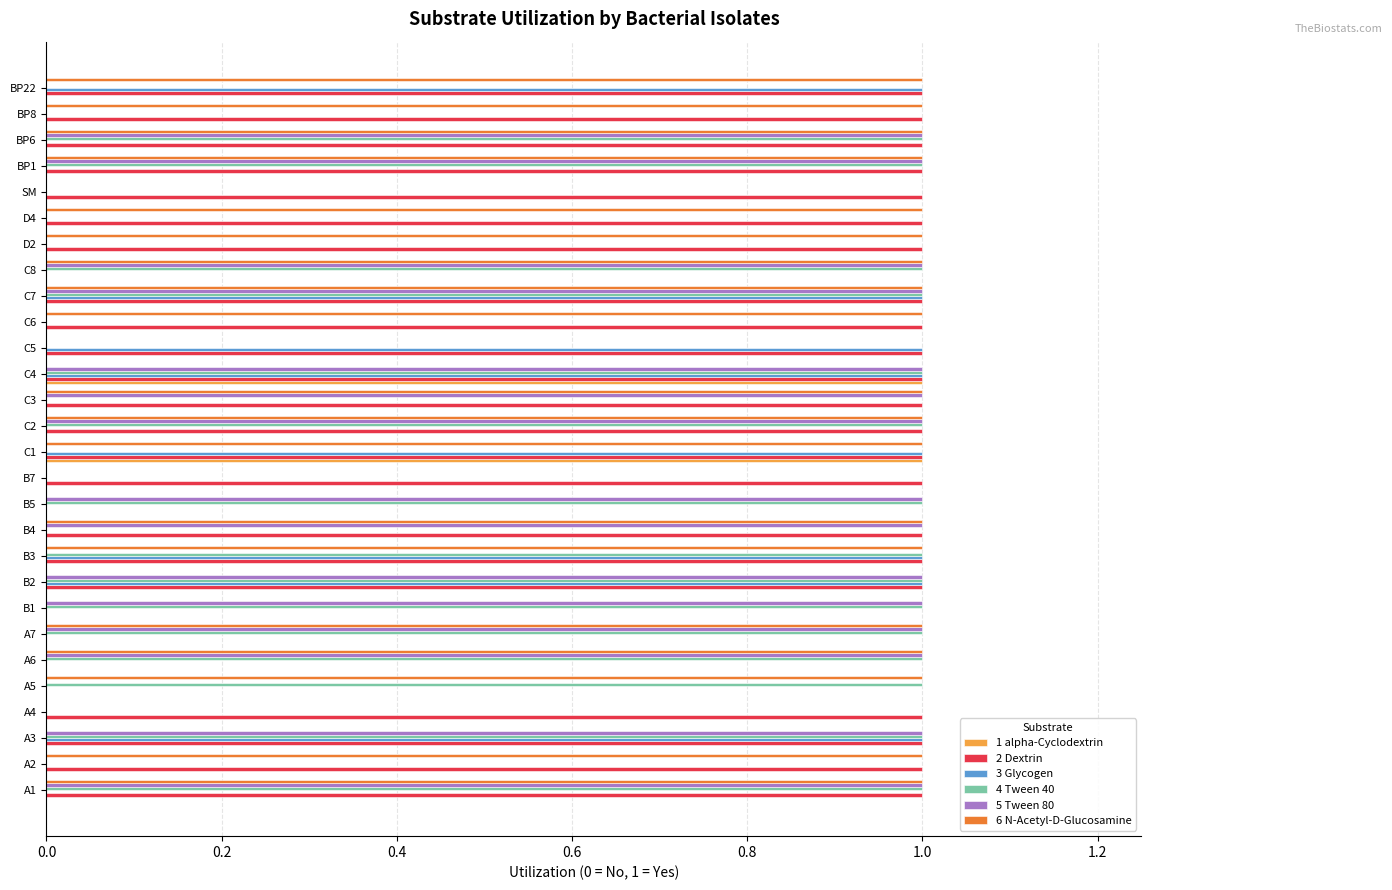

The value of 1 alpha-Cyclodextrin at A6 is 0. True or false?

True